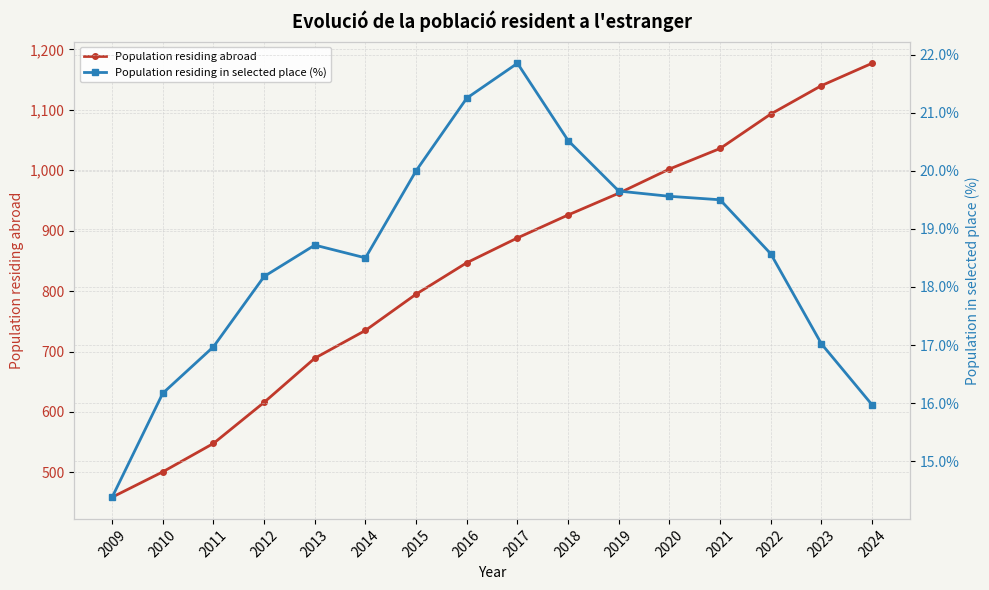

What is the sum of the Population residing abroad values at 2024 and 2019?

2139